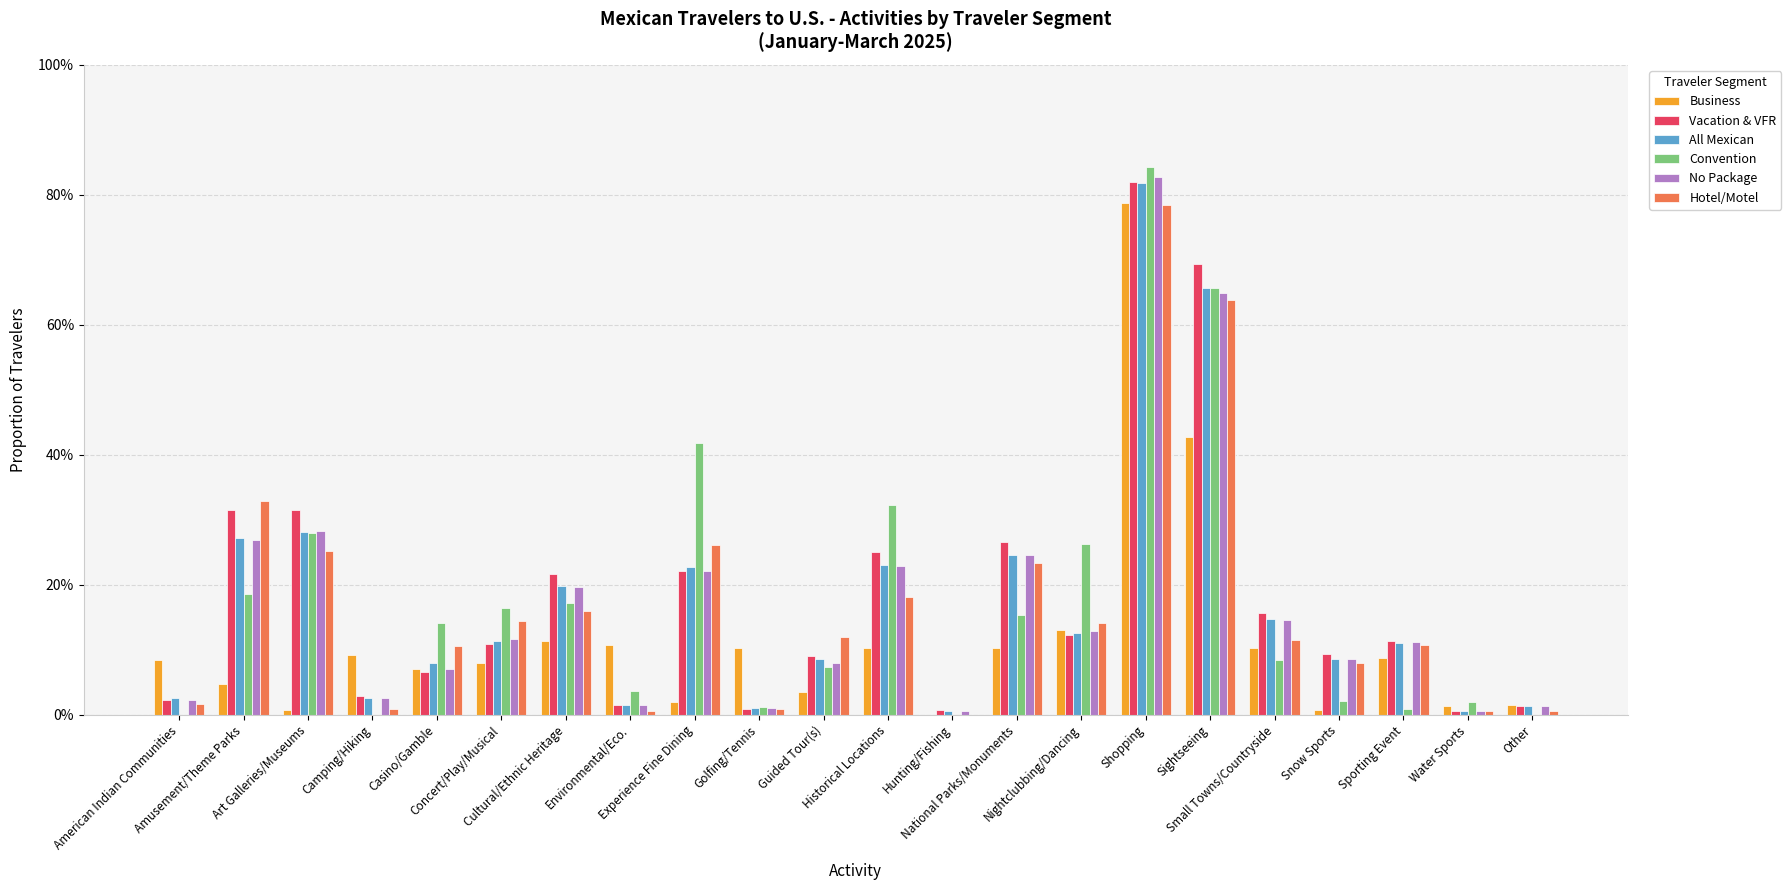

What is the difference between the highest and lowest values at Casino/Gamble?

0.1